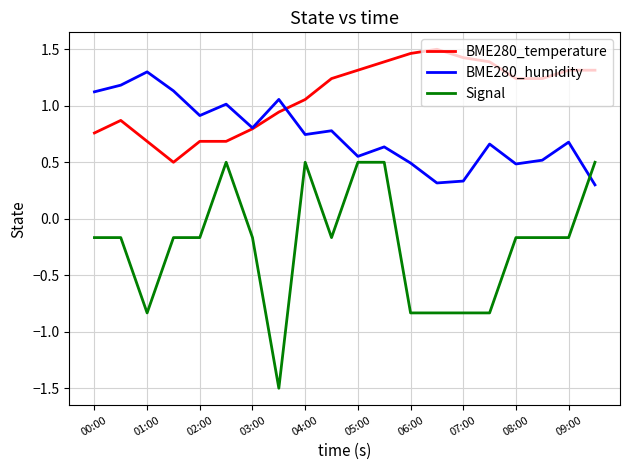

What is the difference between the maximum and minimum values in the BME280_temperature series?

1.0